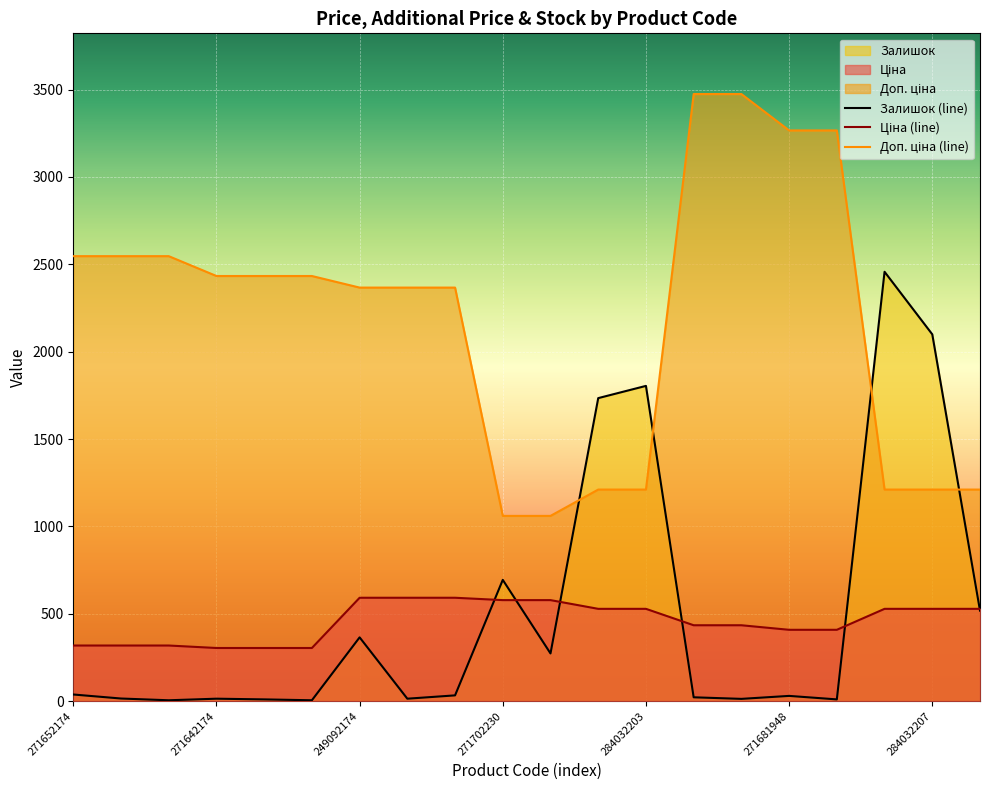

Reading right to left, what are all the values shown in this chart?

Ціна: 284032206=528.2	284032207=528.2	284032208=528.2	271681942=408.2	271681948=408.2	271691942=434.3	271691948=434.3	284032203=528.2	284032204=528.2	271702229=578.1	271702230=578.1	249092172=591.6	249092173=591.6	249092174=591.6	271642172=304.1	271642173=304.1	271642174=304.1	271652172=318.3	271652173=318.3	271652174=318.3
Доп. ціна: 284032206=1210.7	284032207=1210.7	284032208=1210.7	271681942=3265.8	271681948=3265.8	271691942=3474.1	271691948=3474.1	284032203=1210.7	284032204=1210.7	271702229=1060.0	271702230=1060.0	249092172=2366.5	249092173=2366.5	249092174=2366.5	271642172=2432.8	271642173=2432.8	271642174=2432.8	271652172=2546.4	271652173=2546.4	271652174=2546.4
Залишок: 284032206=518.0	284032207=2099.0	284032208=2457.0	271681942=10.0	271681948=30.0	271691942=13.0	271691948=22.0	284032203=1804.0	284032204=1734.0	271702229=273.0	271702230=694.0	249092172=33.0	249092173=14.0	249092174=365.0	271642172=5.0	271642173=10.0	271642174=14.0	271652172=5.0	271652173=15.0	271652174=38.0